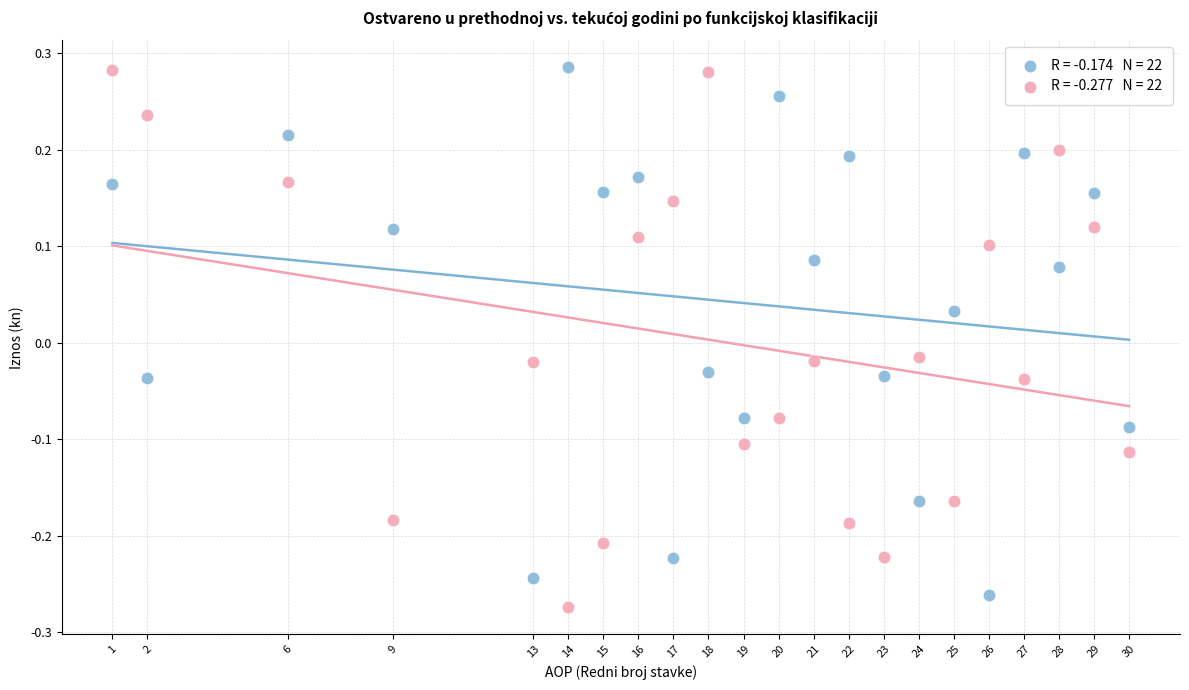

Across all data points, what is the range of Y values (max minus min)?

0.6